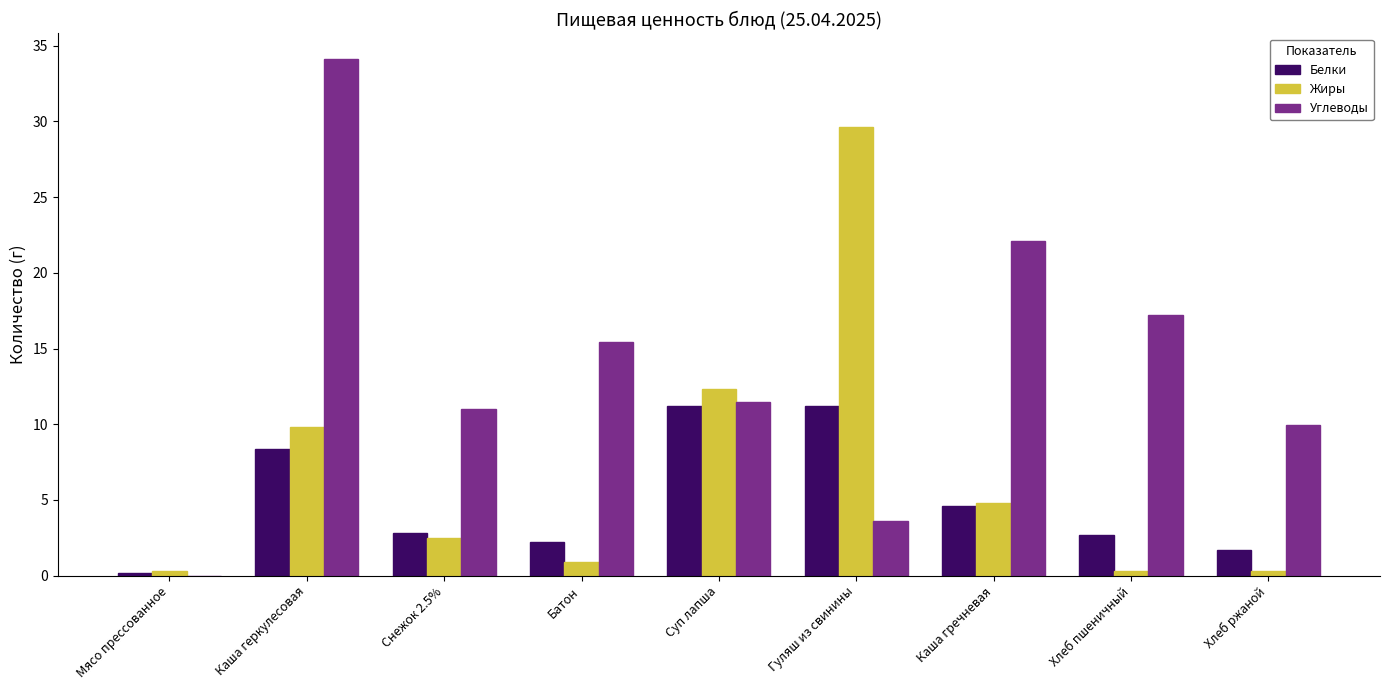

Which series has the largest range (max minus min)?

Углеводы